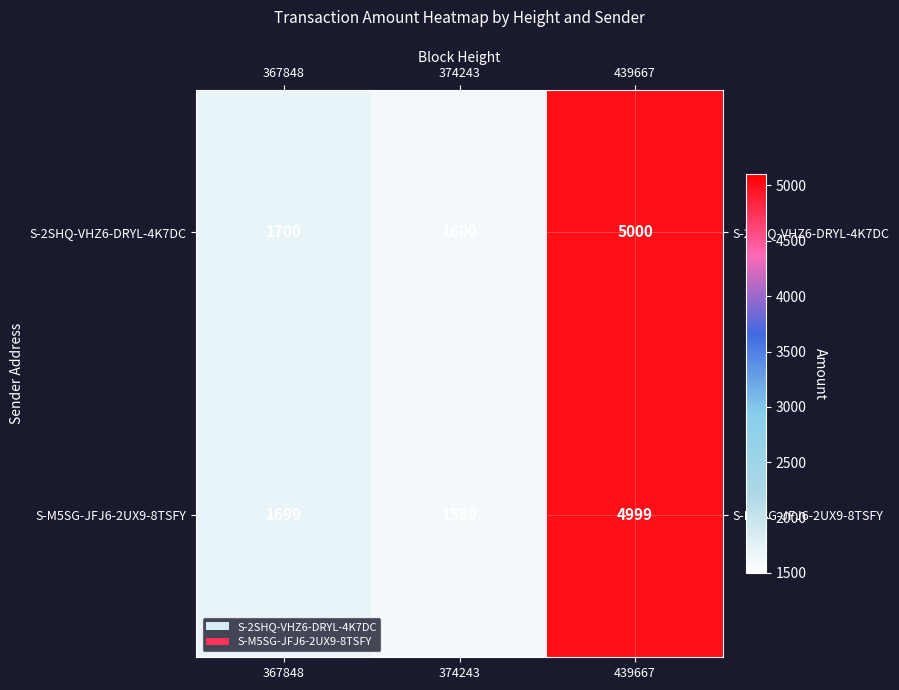

What is the difference between the highest and lowest values at 439667?

1